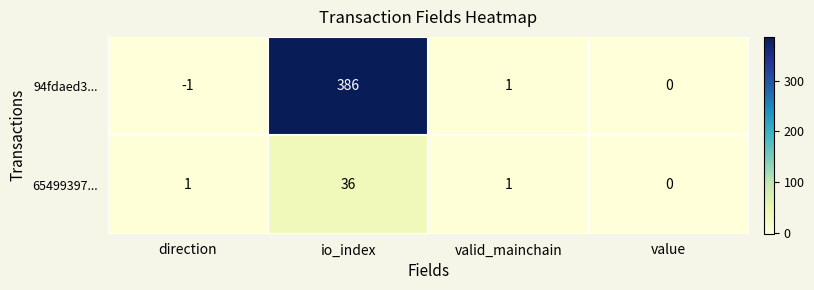

What is the sum of the 94fdaed3... values at valid_mainchain and io_index?

387